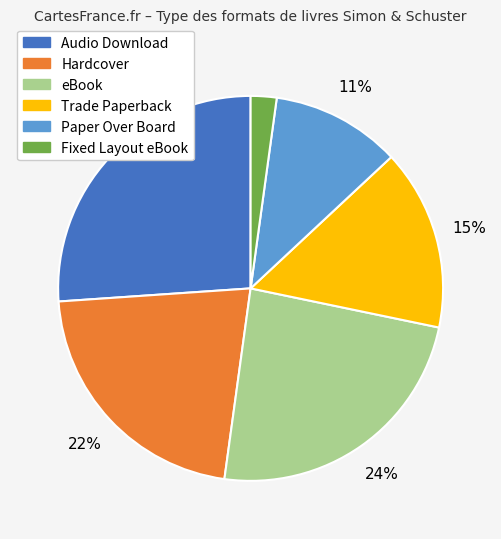

How many slices are in this pie chart?

6